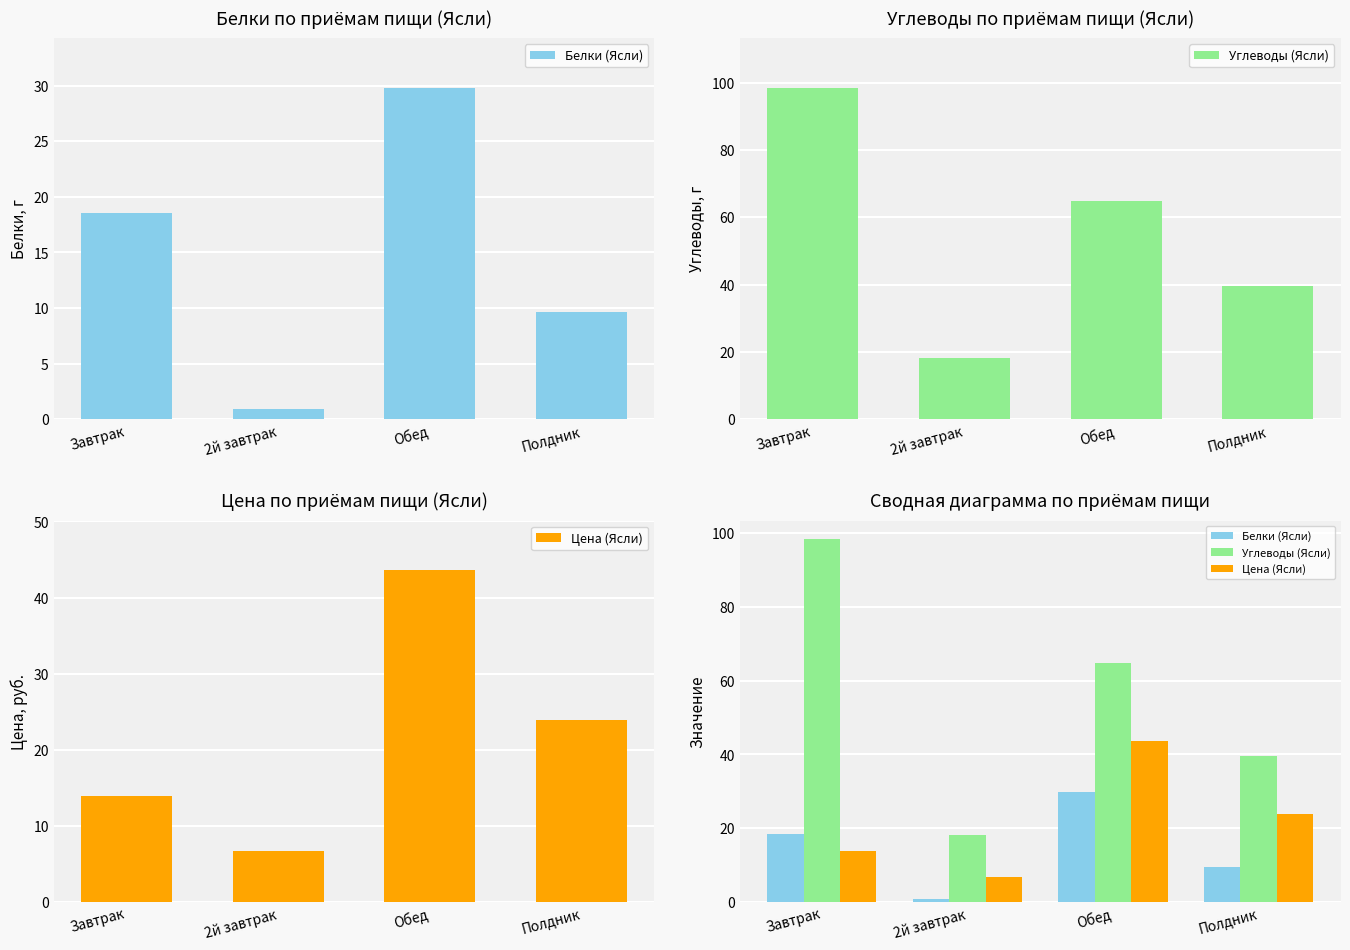

Between Завтрак and Полдник, which is larger?

Завтрак